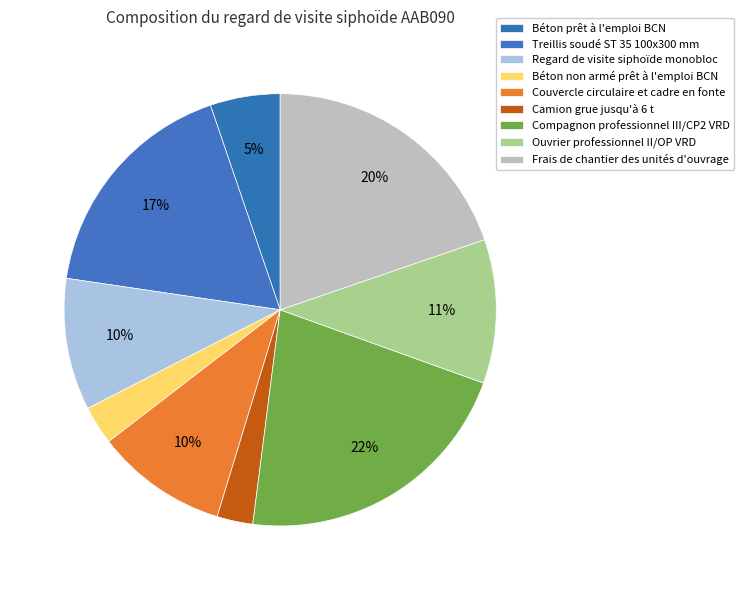

Is it true that Frais de chantier des unités d'ouvrage is 20% of the pie?

True